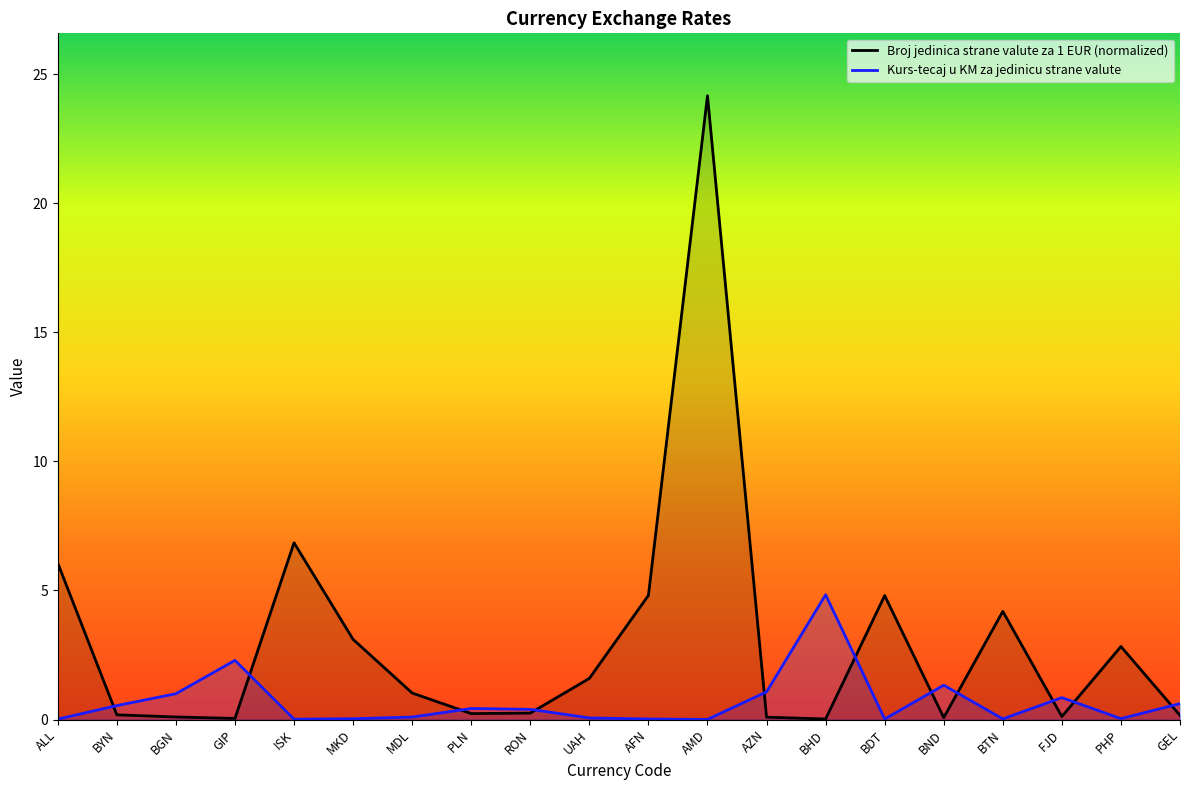

Where do Broj jedinica strane valute za 1 EUR (normalized) and Kurs-tecaj u KM za jedinicu strane valute first cross each other?

ALL and BYN